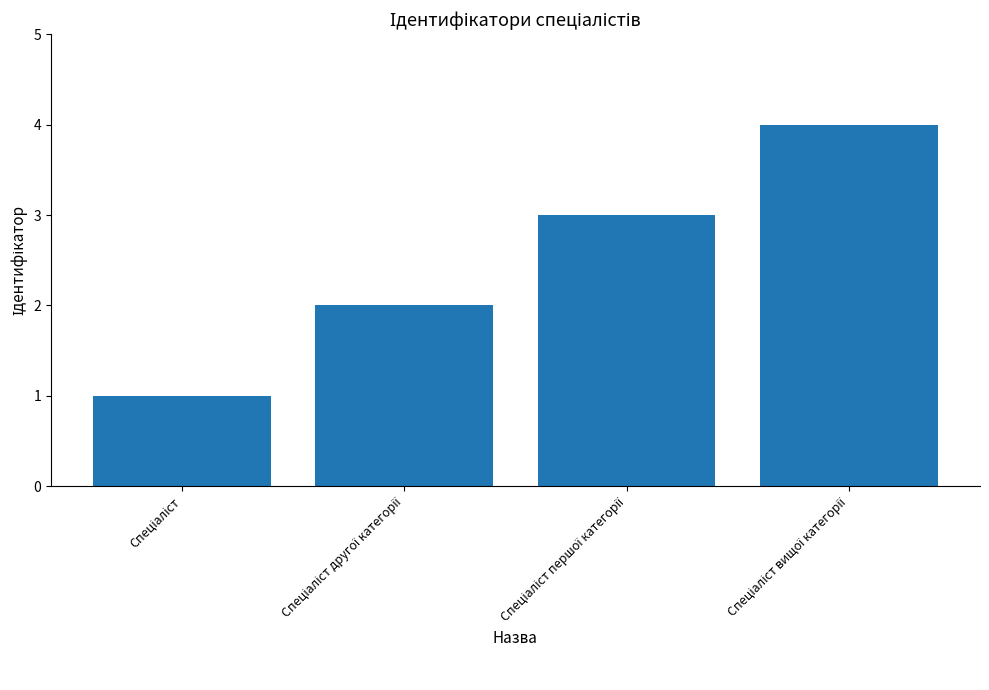

What is the maximum value shown in the chart?

4